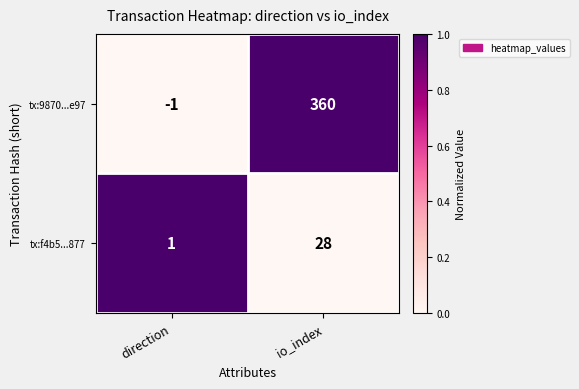

Which series has the largest total across all categories?

tx:9870...e97